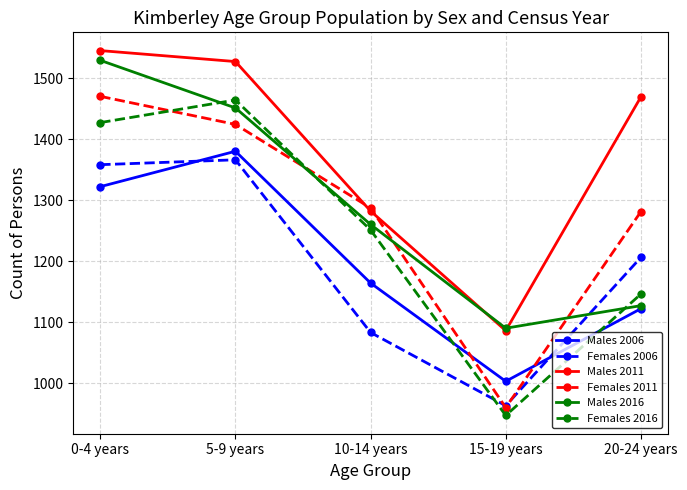

What is the label of the 1st point from the left?

0-4 years